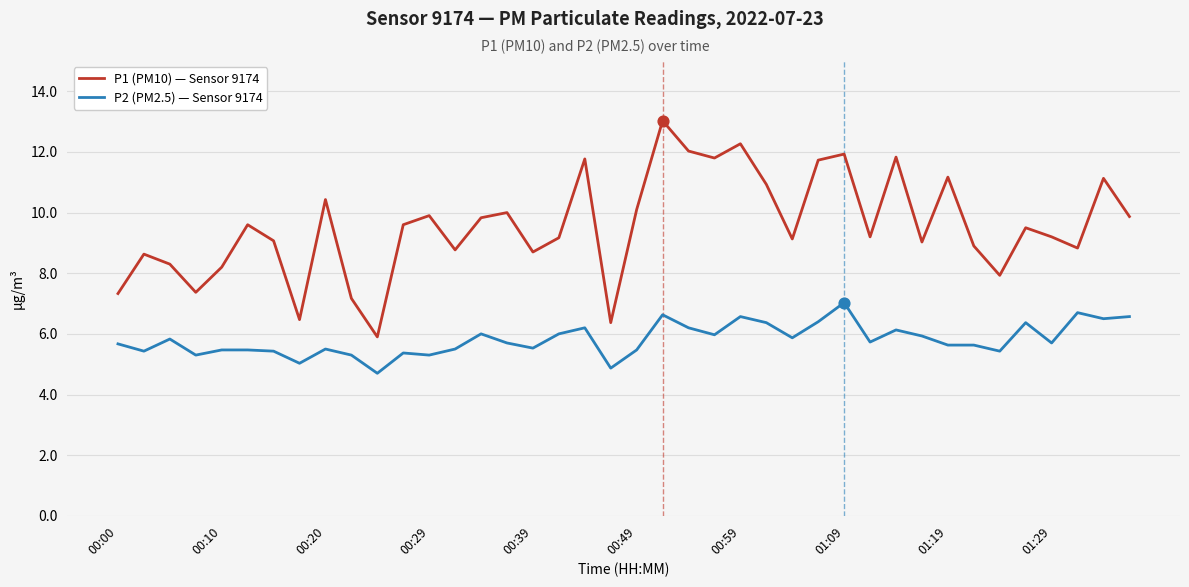

At how many categories does at least one series exceed 5?

40